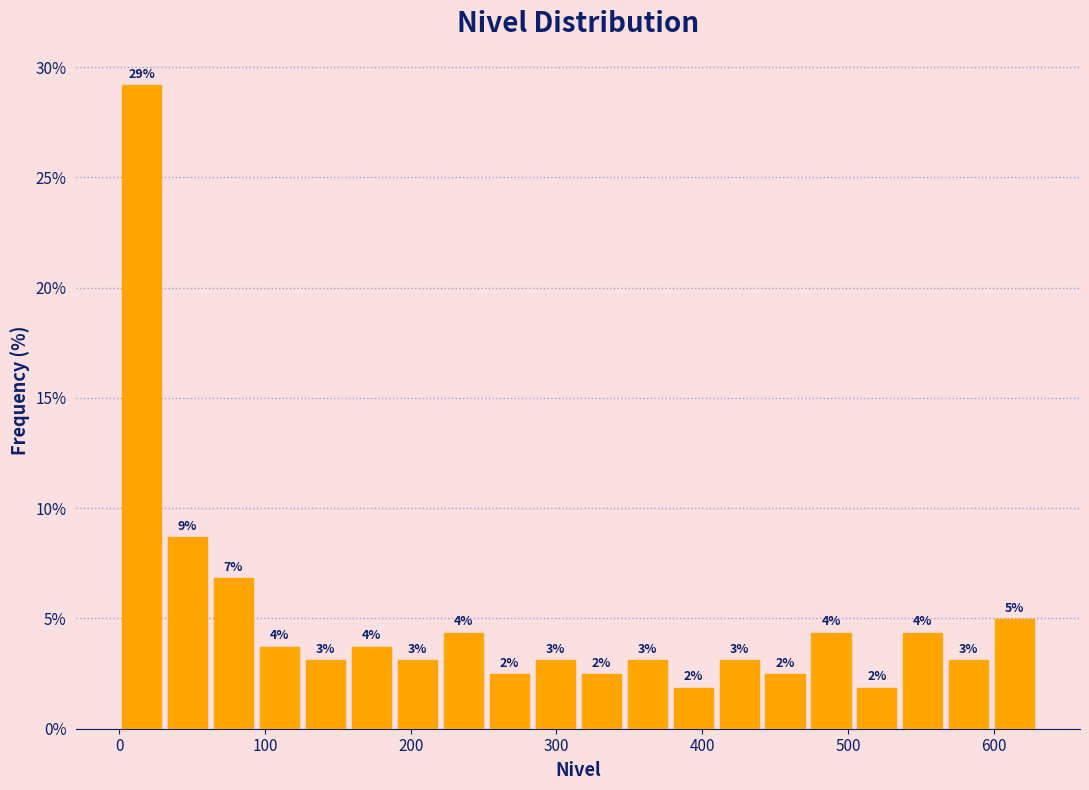

Read against the x-axis, roughly where is the centre of the tallest bar?

20